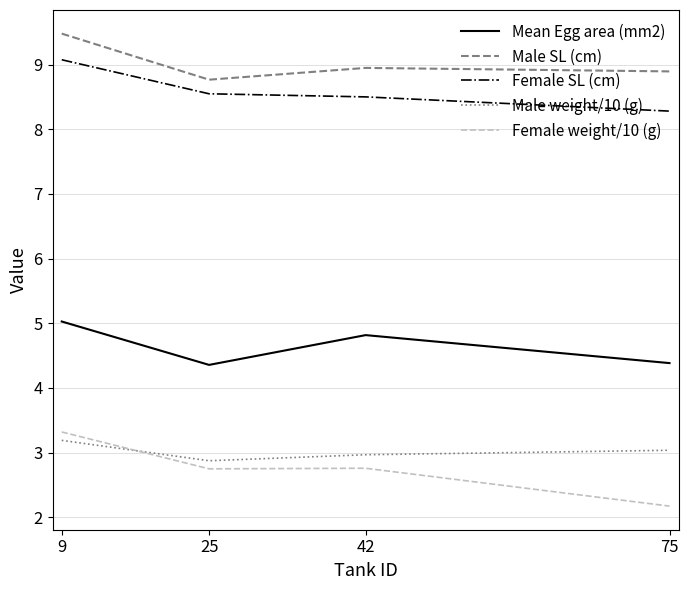

The Mean Egg area (mm2) series shows 7.8 at 75. True or false?

False